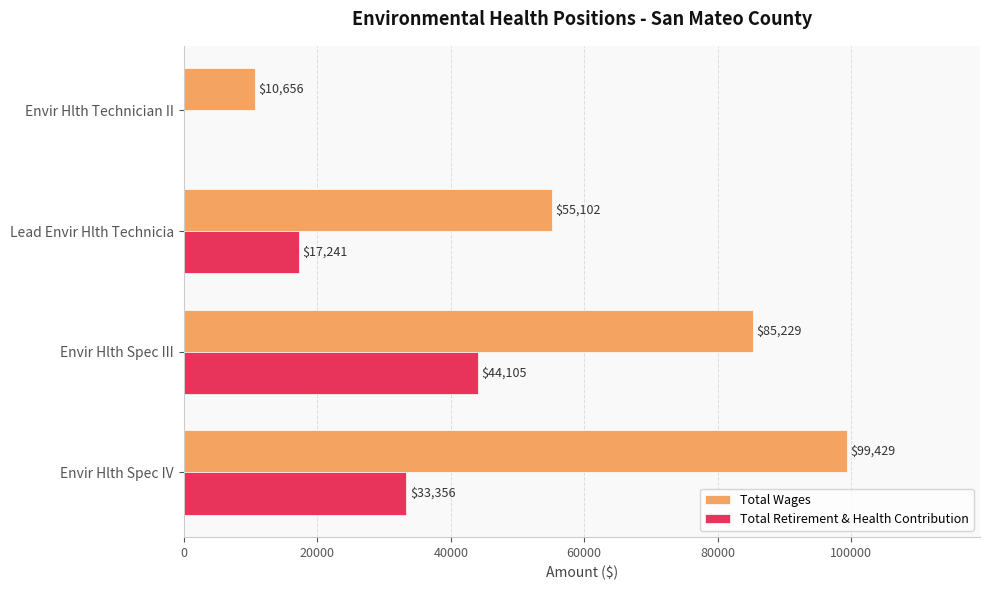

Between Envir Hlth Spec IV and Envir Hlth Spec III, which series saw the biggest shift?

Total Wages